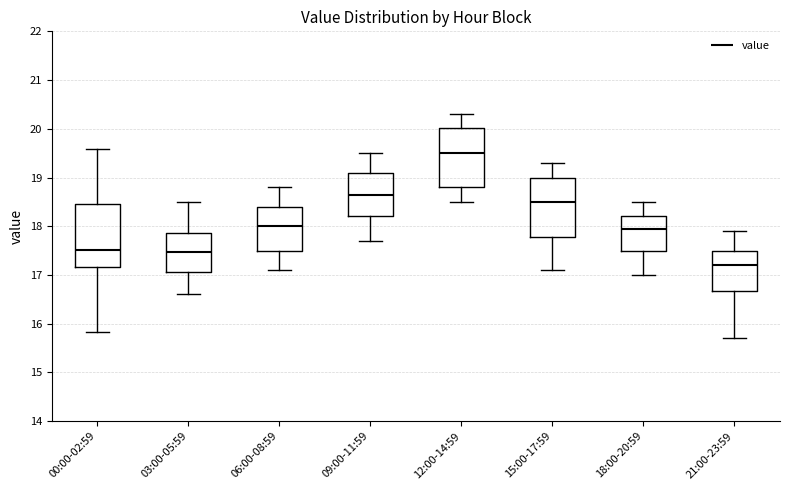

Where is the upper edge of the box for 15:00-17:59 on the y-axis? The values are not printed on the chart, so give them approximately, as read against the axis.

19.0